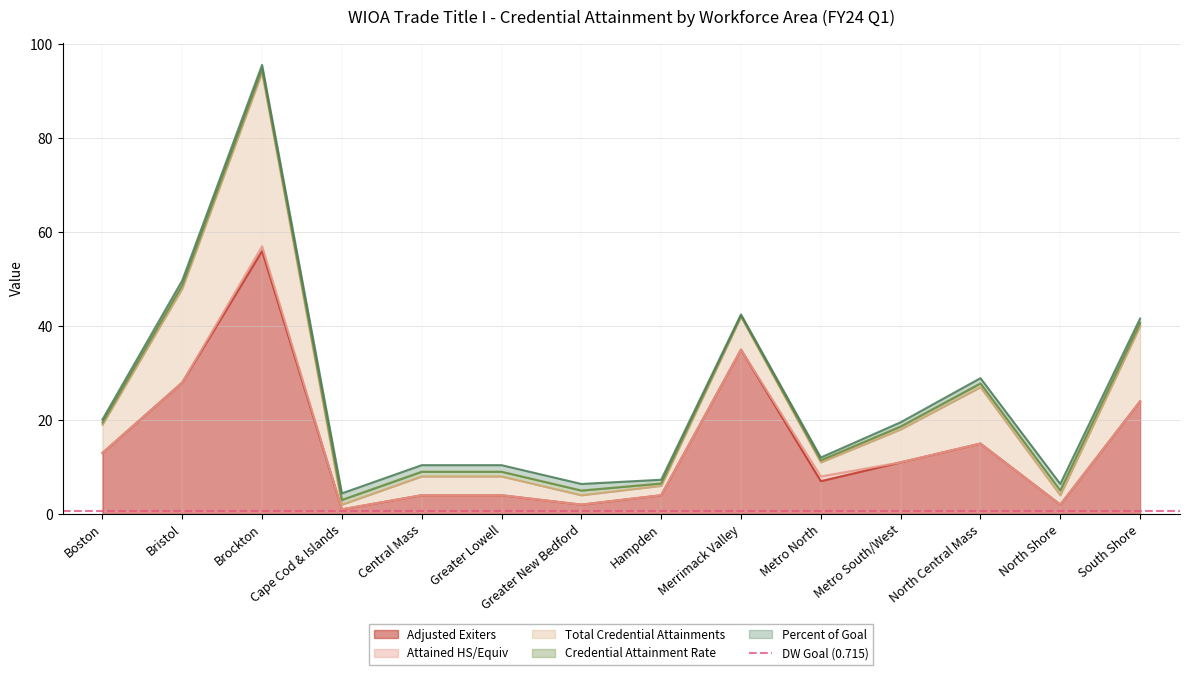

Is it true that Adjusted Exiters equals 48 at Bristol?

False